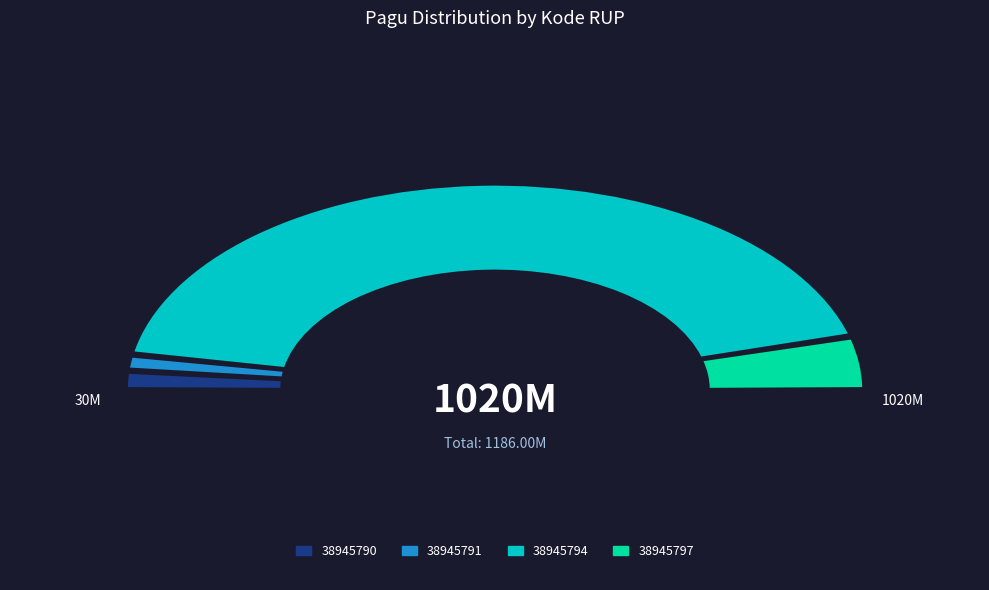

Combined, what portion of the pie is 38945791 and 38945790?

5.6%